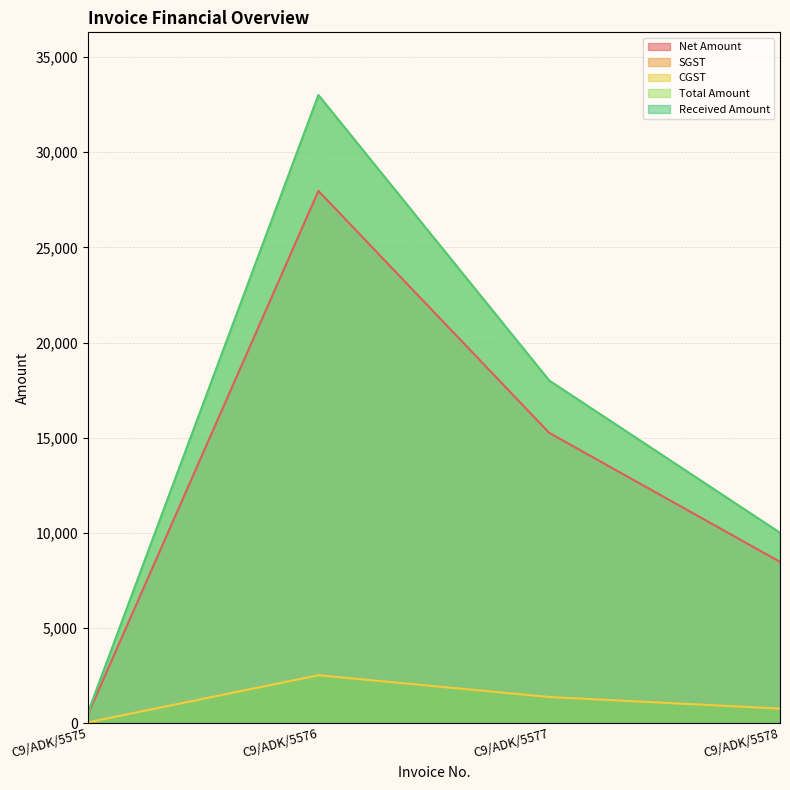

True or false: SGST has a value of 1287.9 at C9/ADK/5578.

False